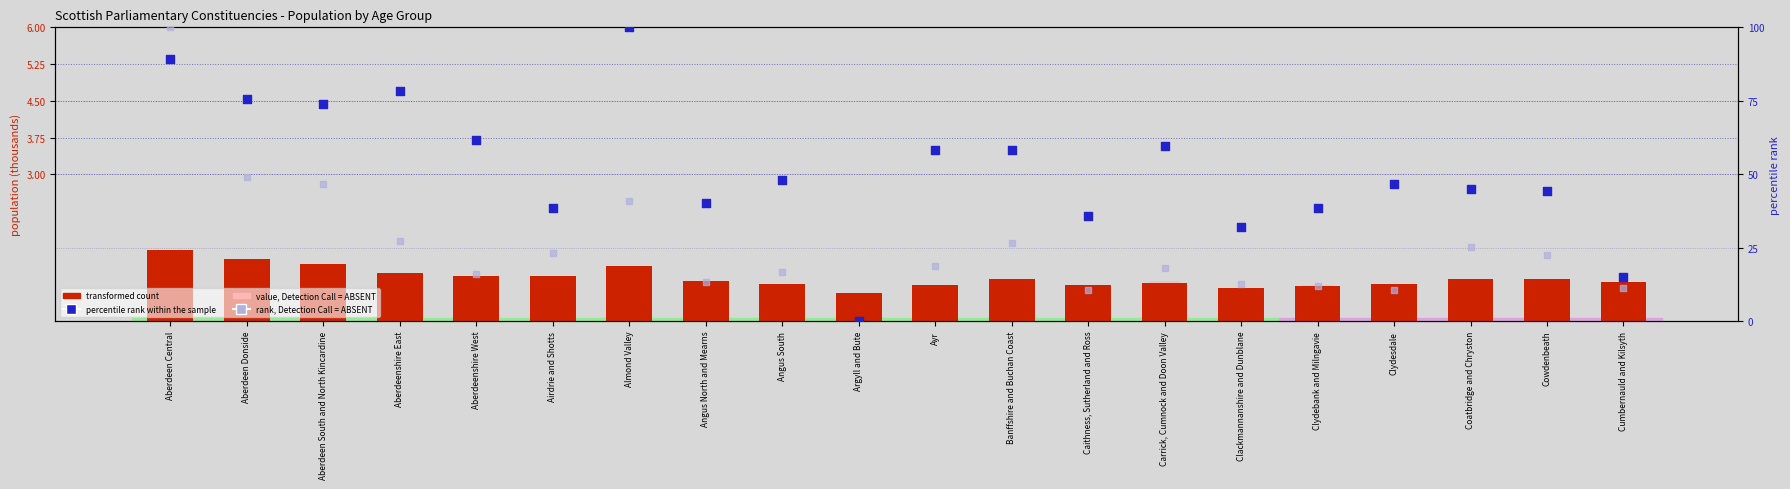

Which series has the widest spread of Y values?

percentile rank within the sample